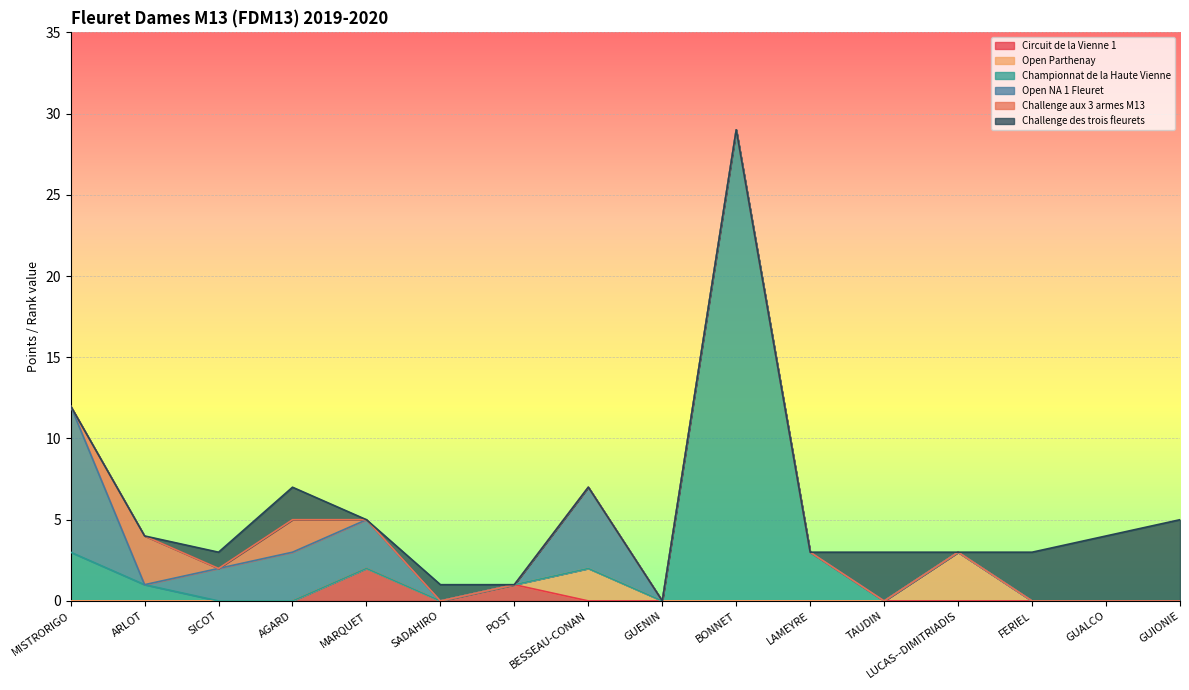

At which category is the sum across all series the highest?

BONNET